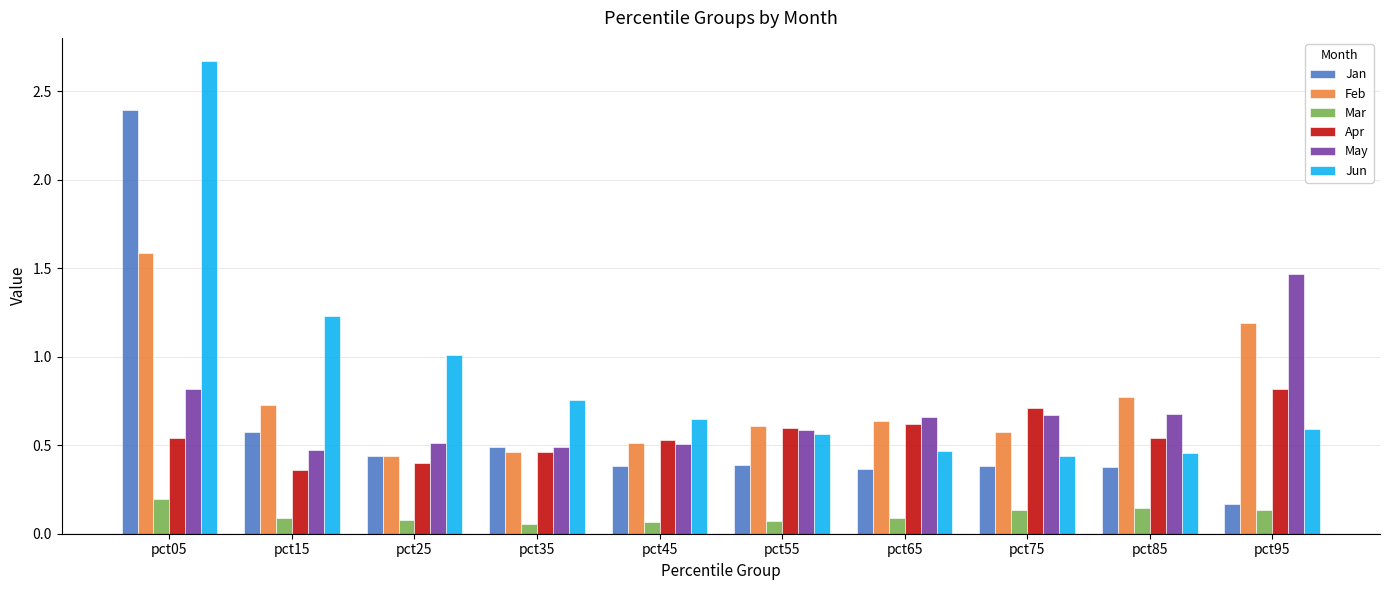

List the labels in order of Feb value, largest first.

pct05, pct95, pct85, pct15, pct65, pct55, pct75, pct45, pct35, pct25